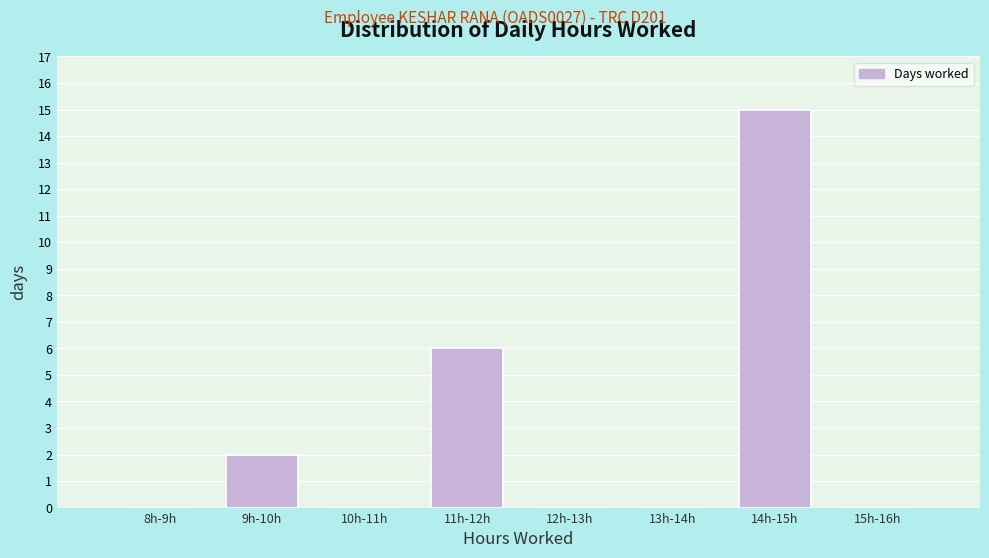

Reading left to right, list all the values displayed in this chart.

8h-9h=0	9h-10h=2	10h-11h=0	11h-12h=6	12h-13h=0	13h-14h=0	14h-15h=15	15h-16h=0